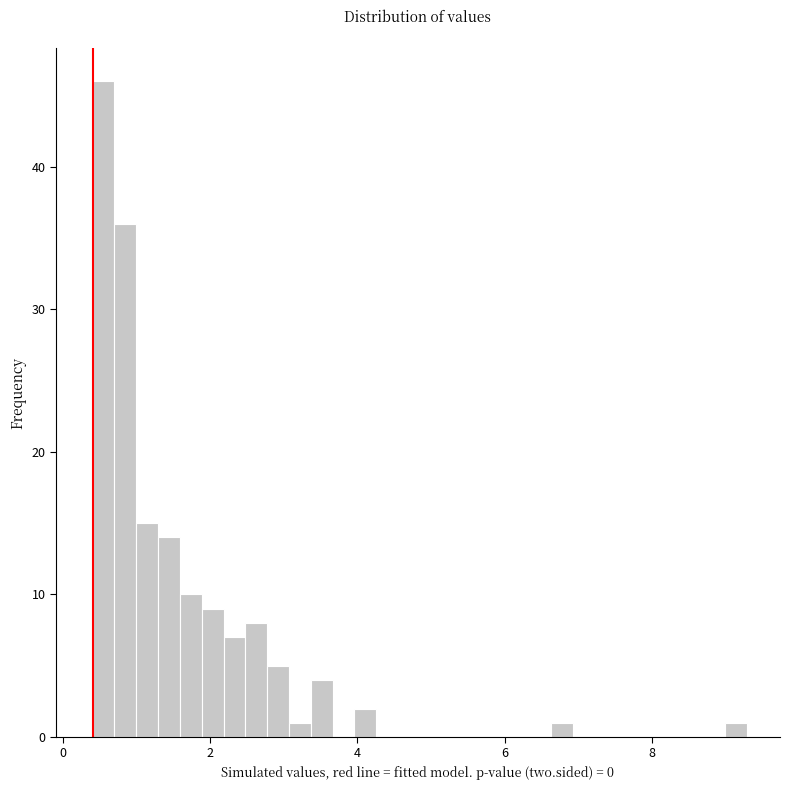

Around what value on the x-axis is the tallest bar? Give the approximate position of its centre, as read against the axis.

0.6